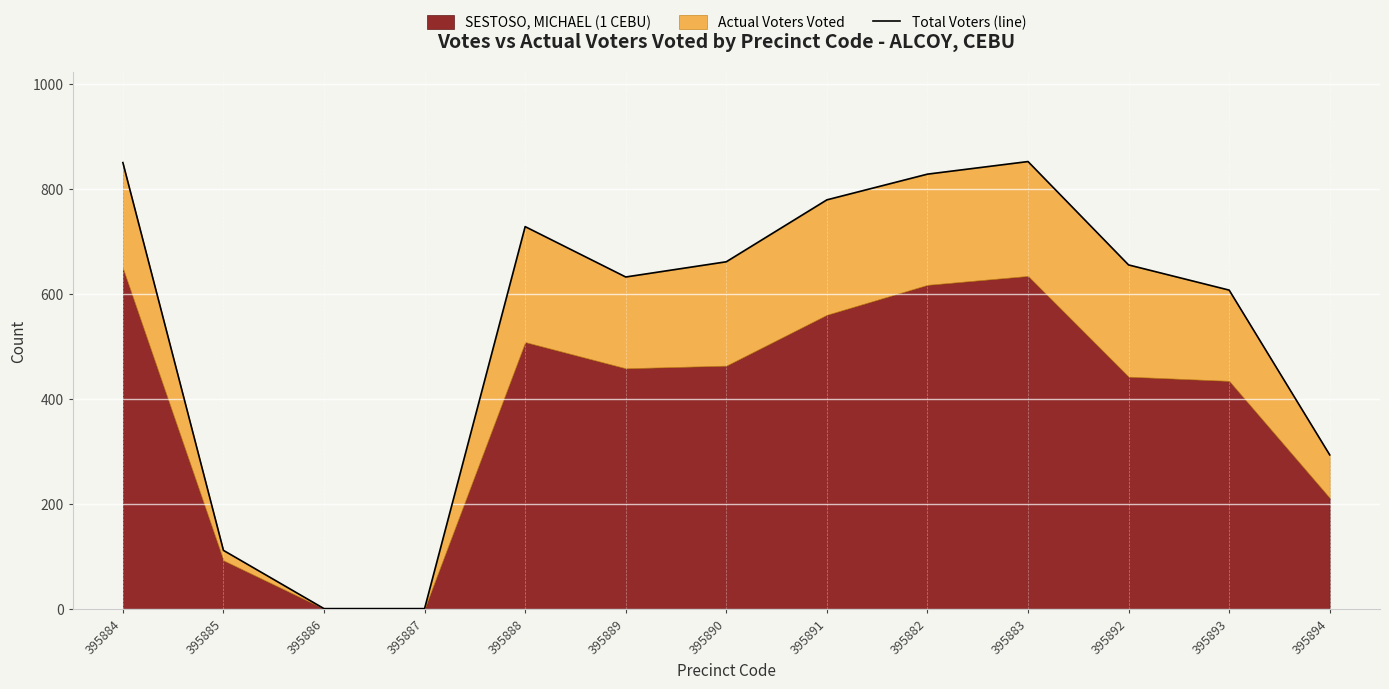

True or false: the data shows 293 at 395894.

True